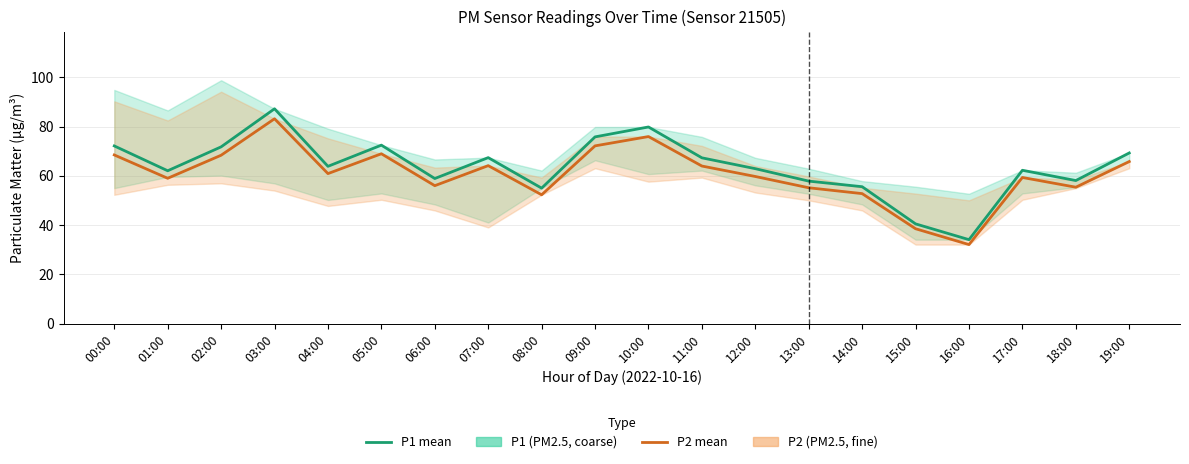

List the labels in order of P2 value, smallest first.

16:00, 15:00, 08:00, 14:00, 13:00, 18:00, 06:00, 01:00, 17:00, 12:00, 04:00, 11:00, 07:00, 19:00, 02:00, 00:00, 05:00, 09:00, 10:00, 03:00